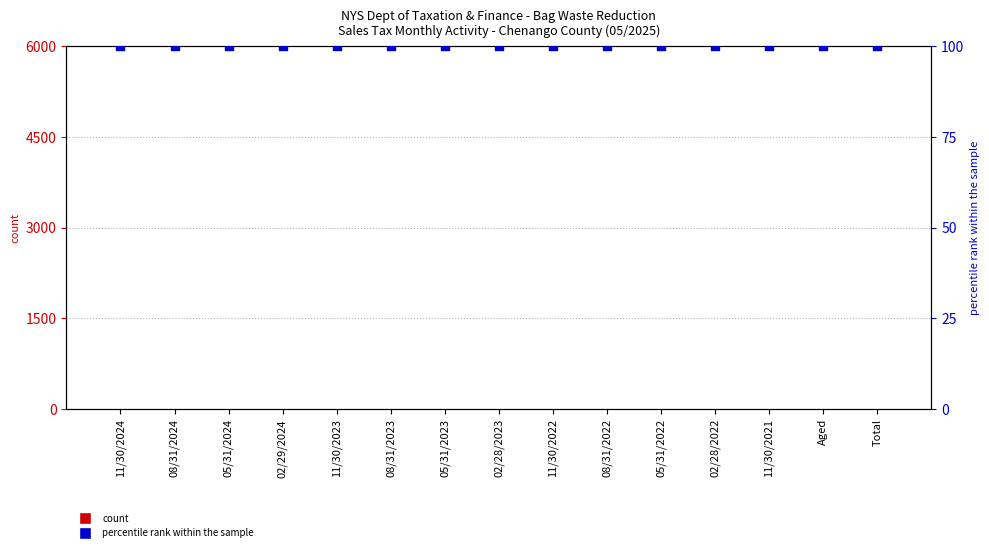

At how many categories does at least one series exceed 86?

15